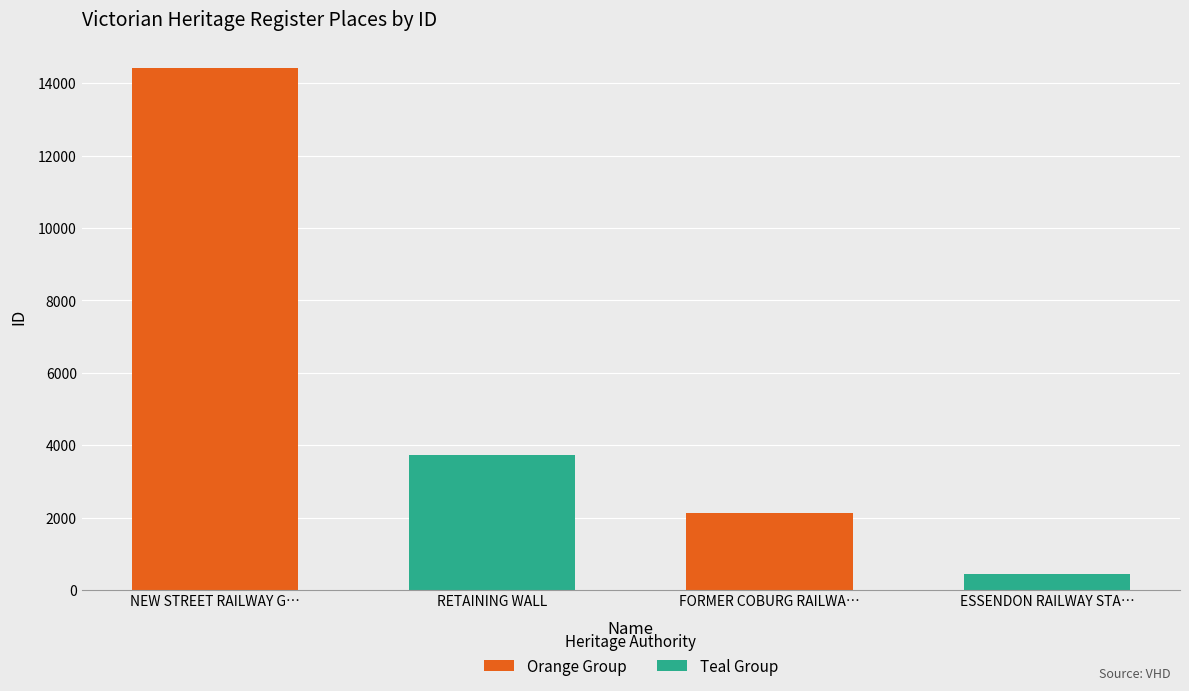

Is the value of Teal Group at FORMER COBURG RAILWA… greater than the value of Orange Group at NEW STREET RAILWAY G…?

No